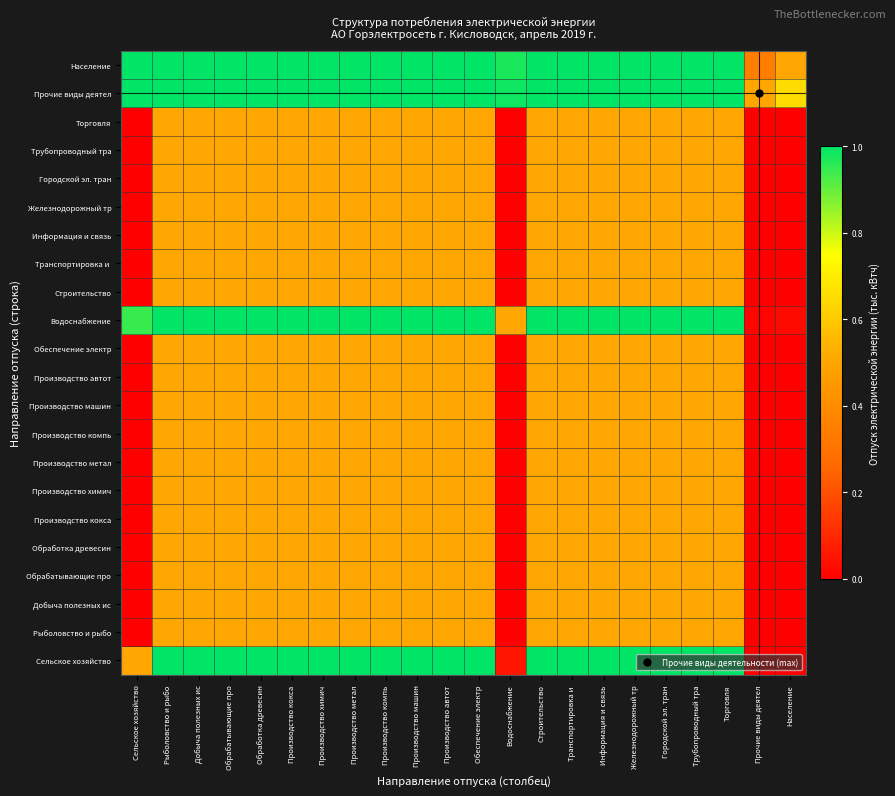

List the series in order of their peak value, highest first.

Прочие виды деятел, Население, Водоснабжение, Сельское хозяйство, Рыболовство и рыбо, Добыча полезных ис, Обрабатывающие про, Обработка древесин, Производство кокса, Производство химич, Производство метал, Производство компь, Производство машин, Производство автот, Обеспечение электр, Строительство, Транспортировка и, Информация и связь, Железнодорожный тр, Городской эл. тран, Трубопроводный тра, Торговля